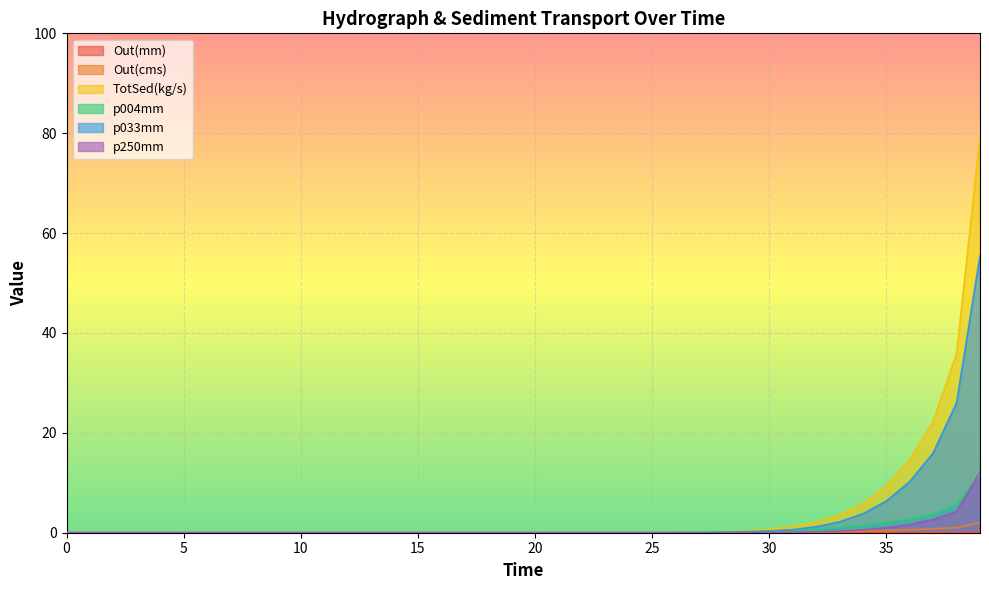

At which label does p033mm reach its peak?

39.0